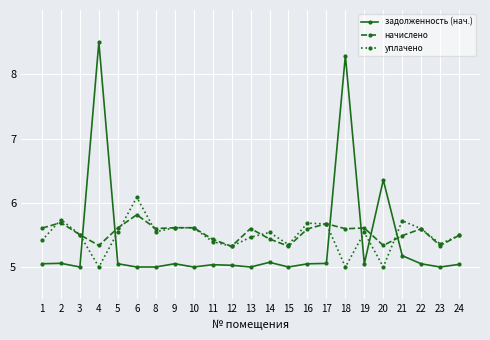

At 16, list the series in order from smallest to largest.

задолженность (нач.), начислено, уплачено